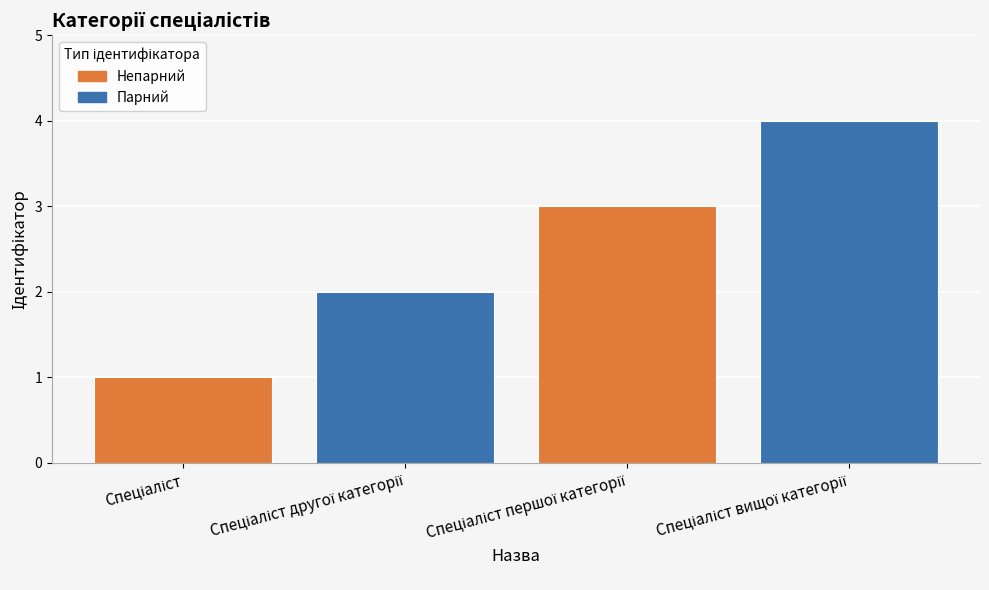

Does the chart contain any negative values?

No